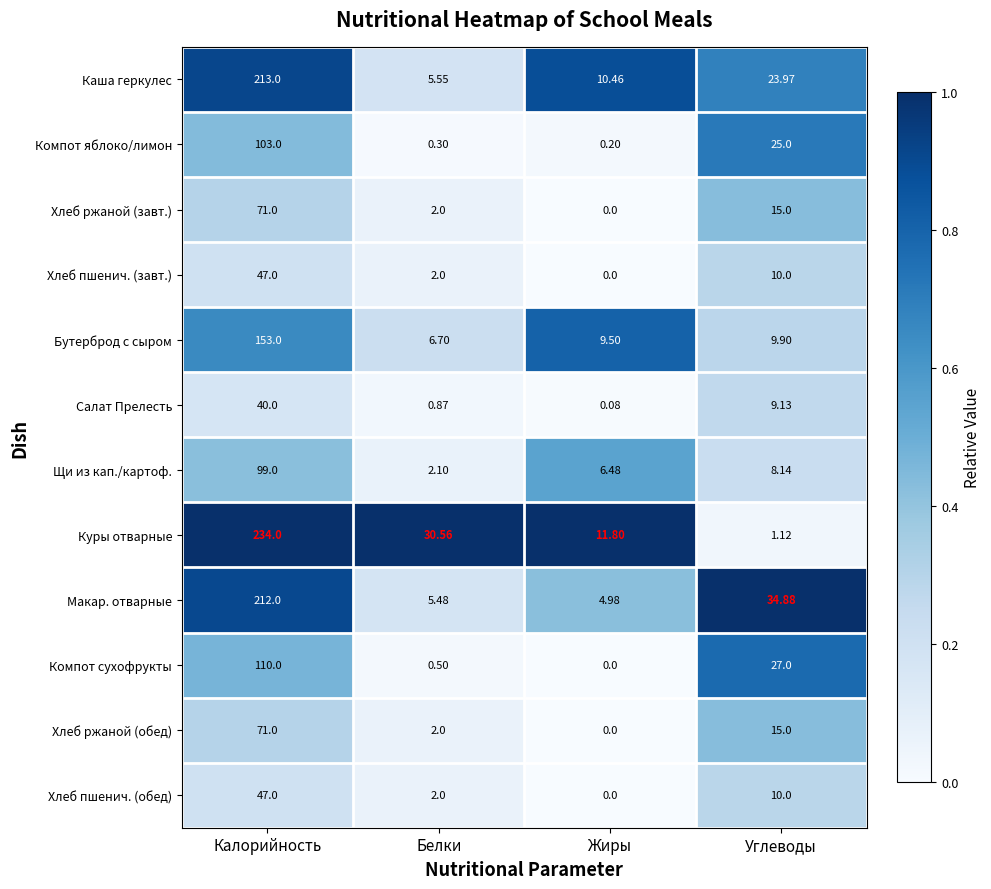

At which label is Куры отварные closest to 117?

Белки